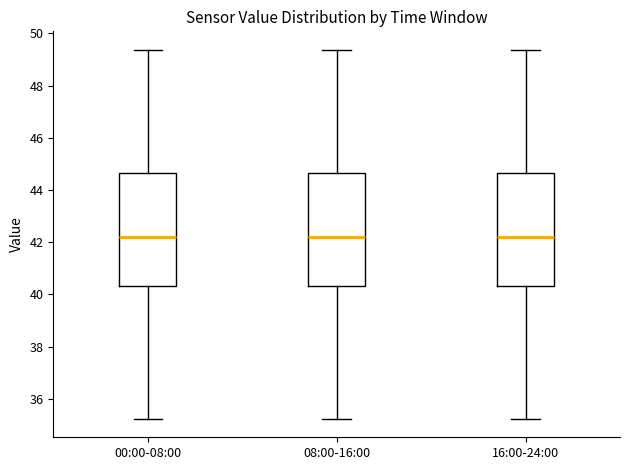

Where does the upper whisker of the box for 00:00-08:00 end on the y-axis? The values are not printed on the chart, so give them approximately, as read against the axis.

49.4